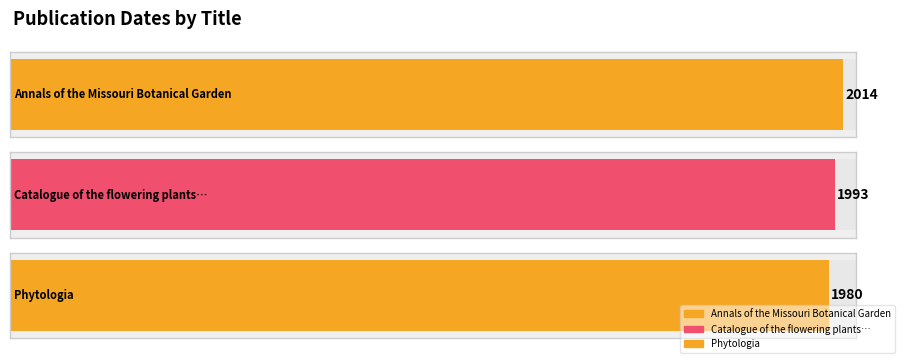

Rank the categories by value from lowest to highest.

Phytologia, Catalogue of the flowering plants and gymnosperms, Annals of the Missouri Botanical Garden